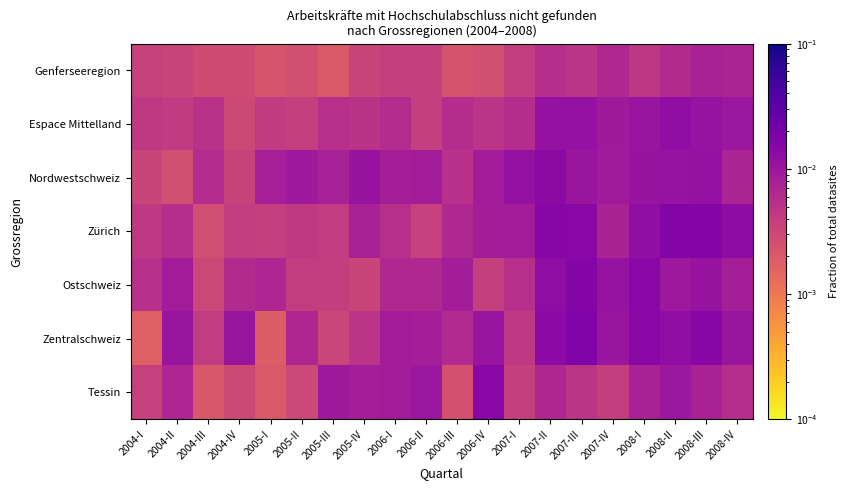

How many distinct data groups are displayed?

7